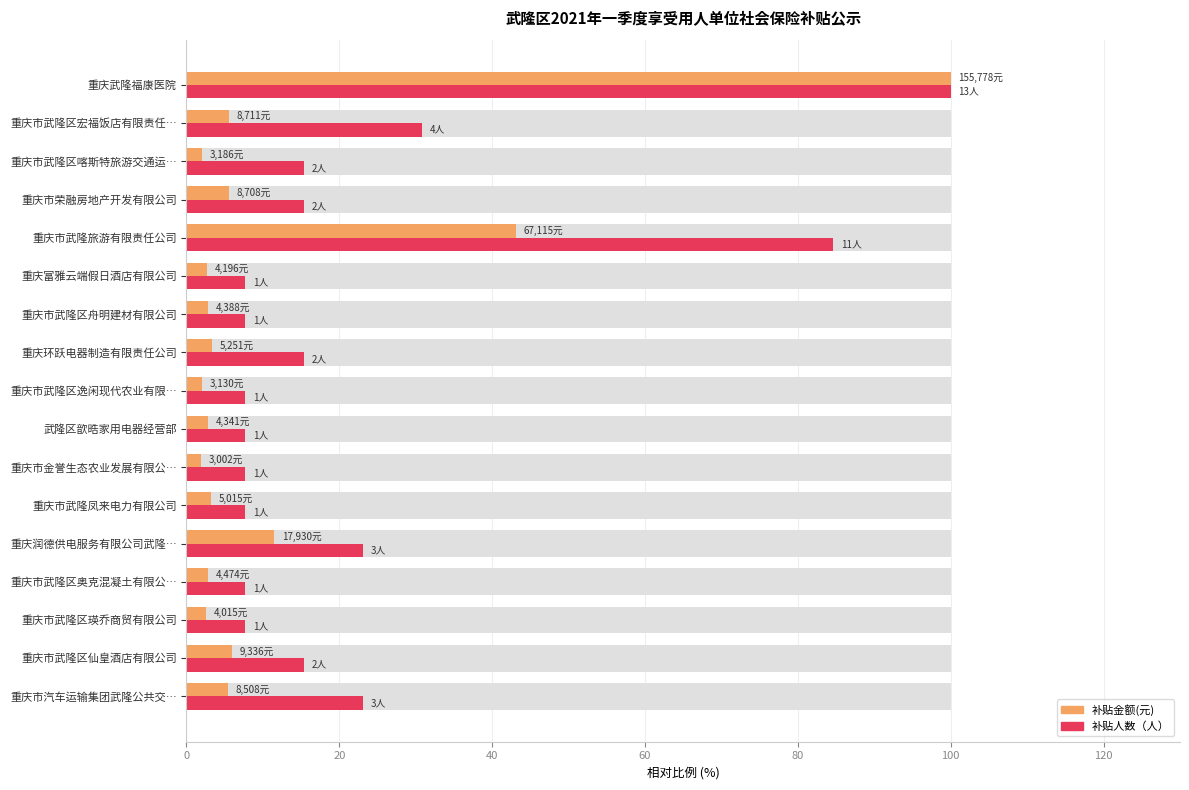

What are all the series names shown in the legend?

补贴金额(元), 补贴人数（人）